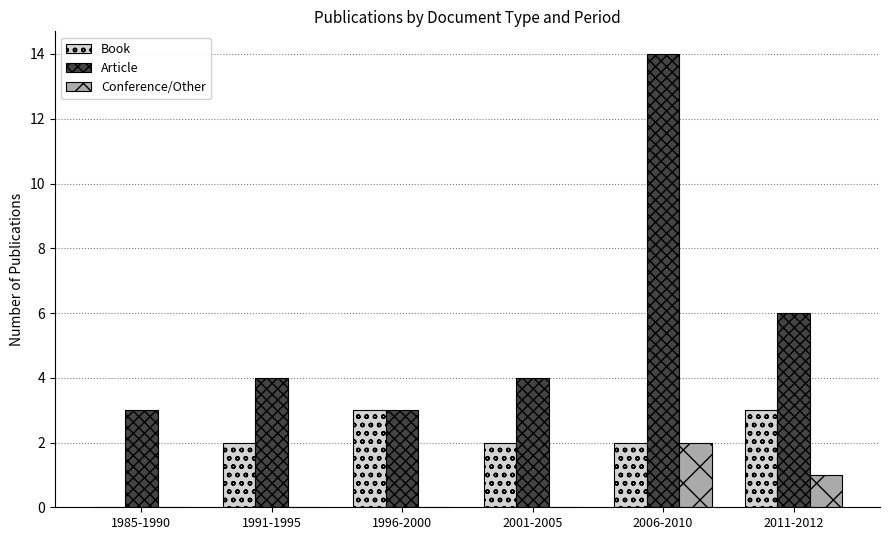

Reading right to left, list all the values displayed in this chart.

Book: 3	2	2	3	2	0
Article: 6	14	4	3	4	3
Conference/Other: 1	2	0	0	0	0